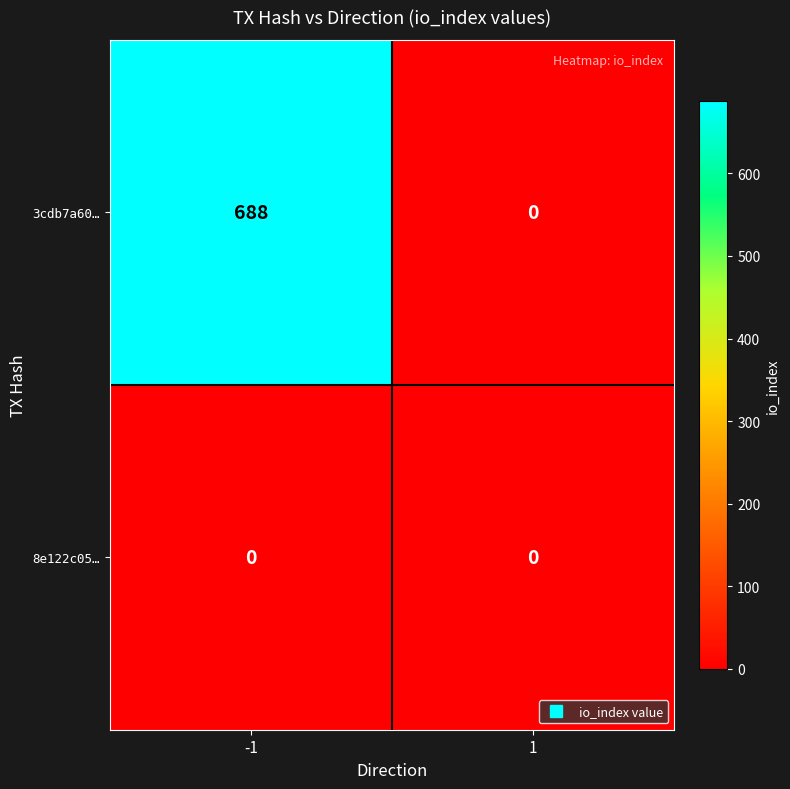

How many categories are shown in the chart?

2